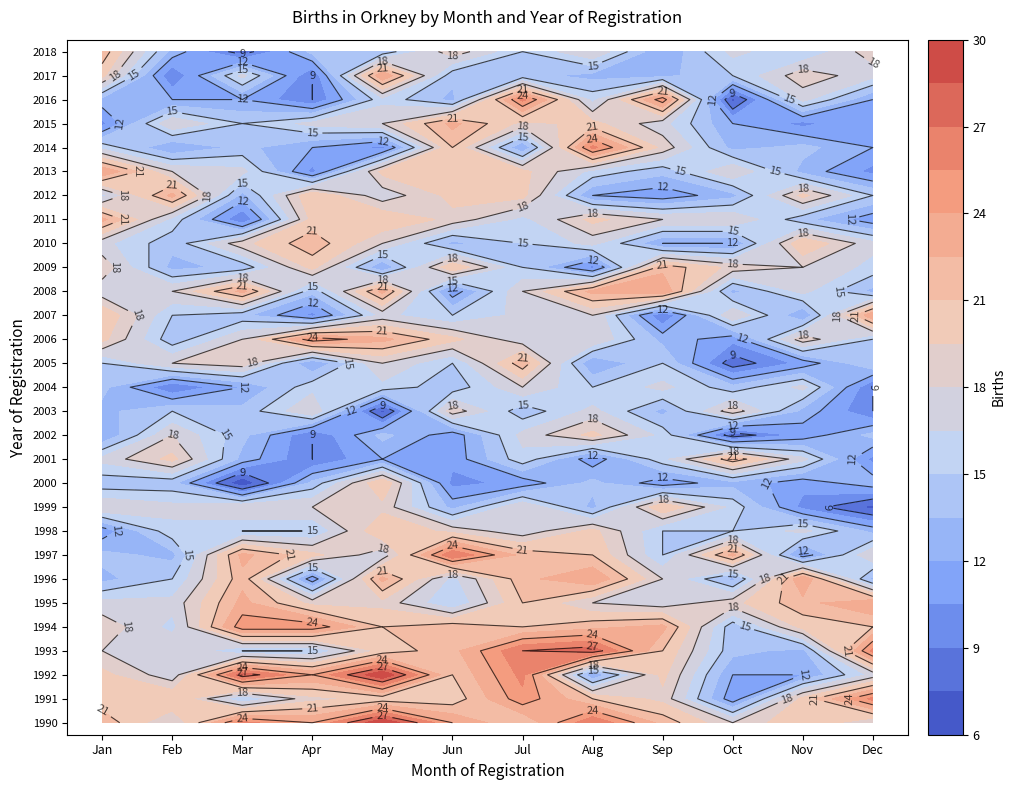

What is the sum of all 2008 values?

214